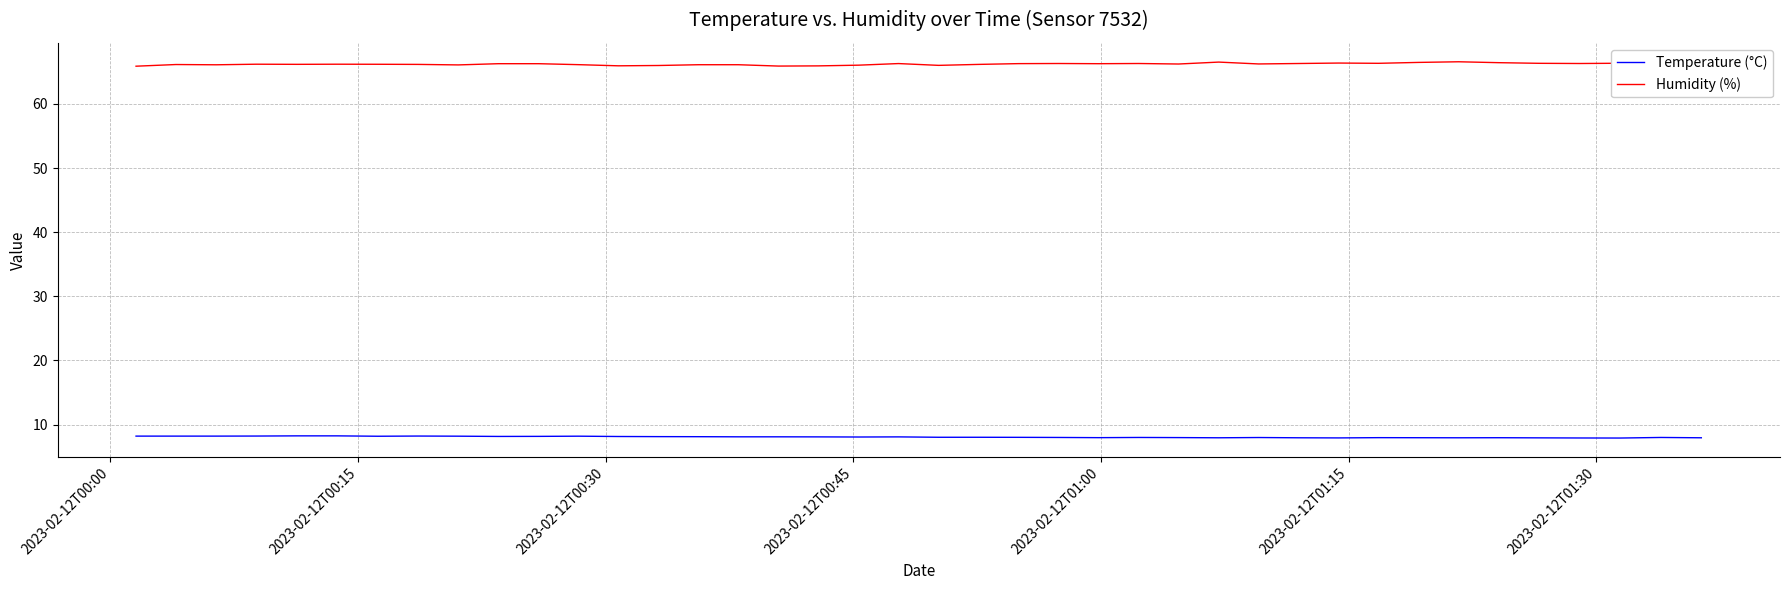

The value of Humidity (%) at 2023-02-12T01:30 is 42.1. True or false?

False